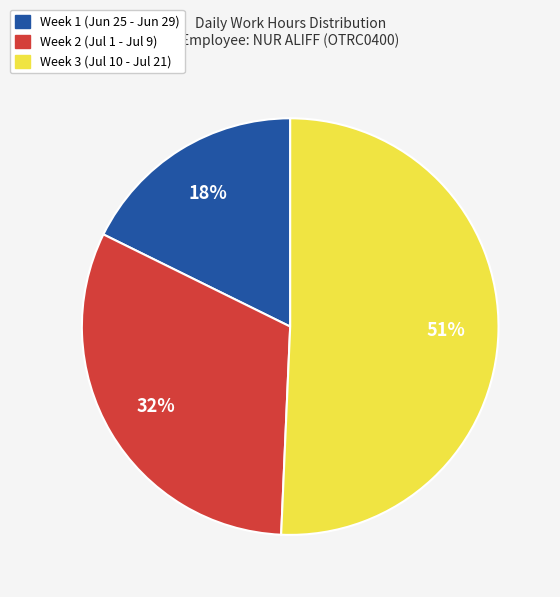

Which has a higher value, Week 3 (Jul 10 - Jul 21) or Week 1 (Jun 25 - Jun 29)?

Week 3 (Jul 10 - Jul 21)